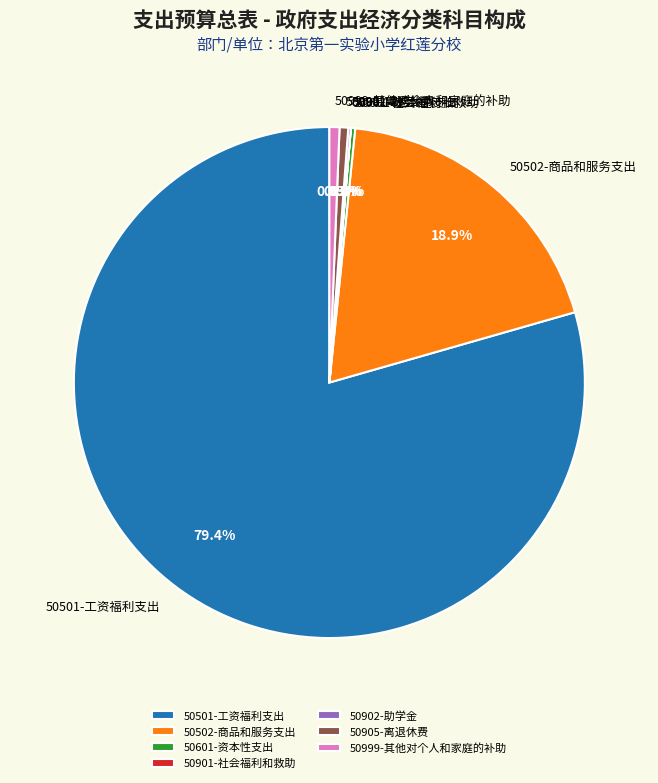

To the nearest percent, what is the difference between the largest and smallest slice percentages?

79%